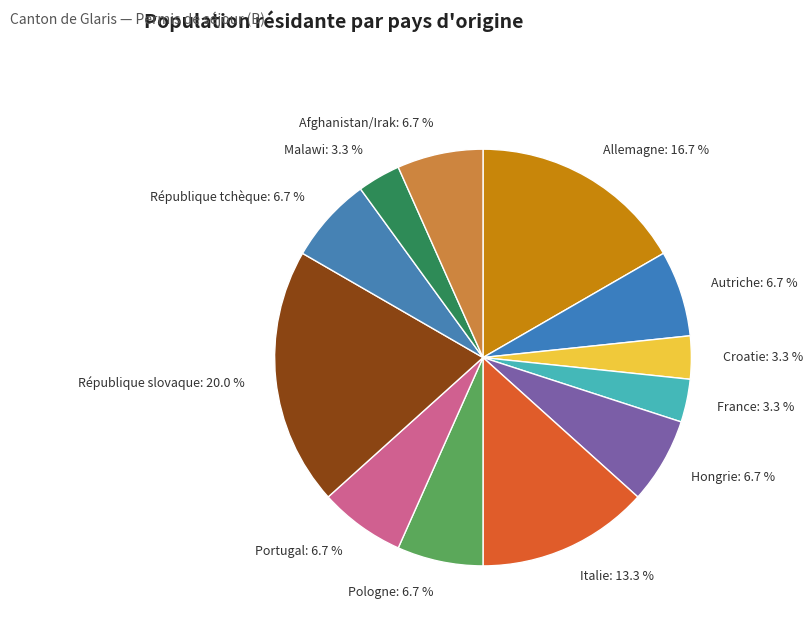

What percentage is NOT represented by Malawi?

96.7%